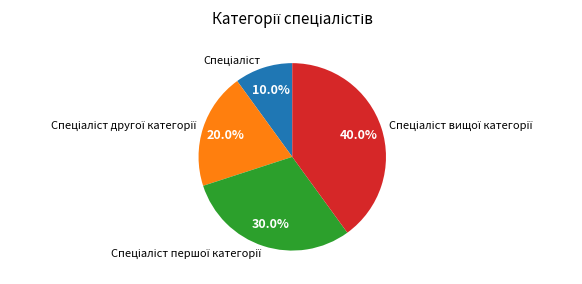

Is there any slice that represents more than half of the pie?

No